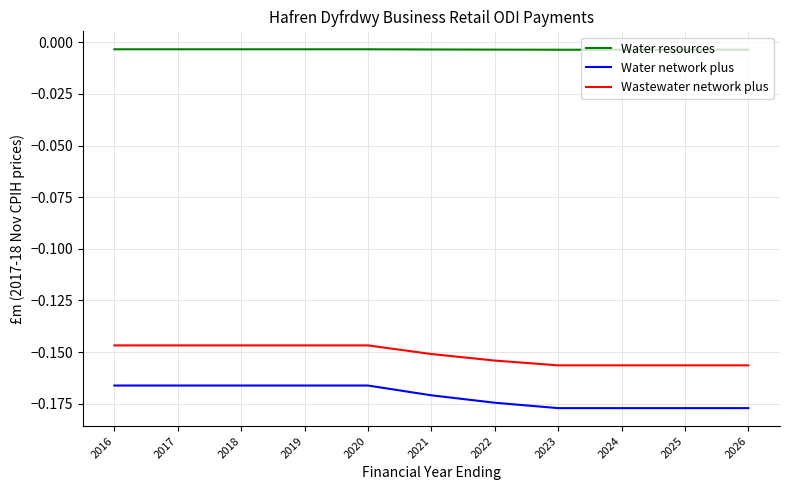

Is it true that Water network plus equals -0.3 at 2024?

False